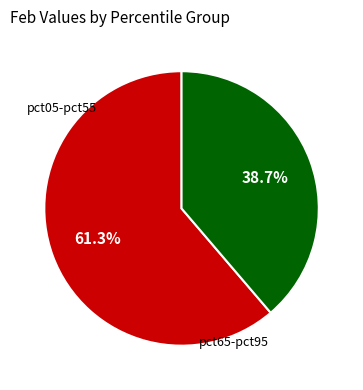

Is there any slice that represents more than half of the pie?

Yes